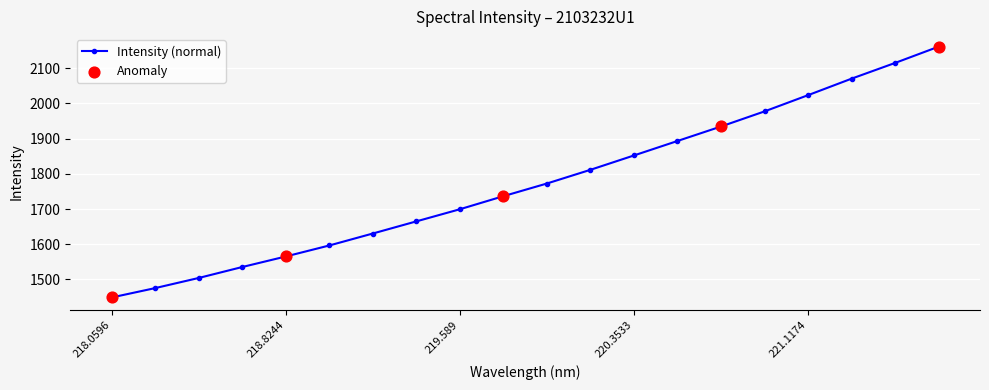

True or false: there are more than 0 points higher than both neighbors.

False